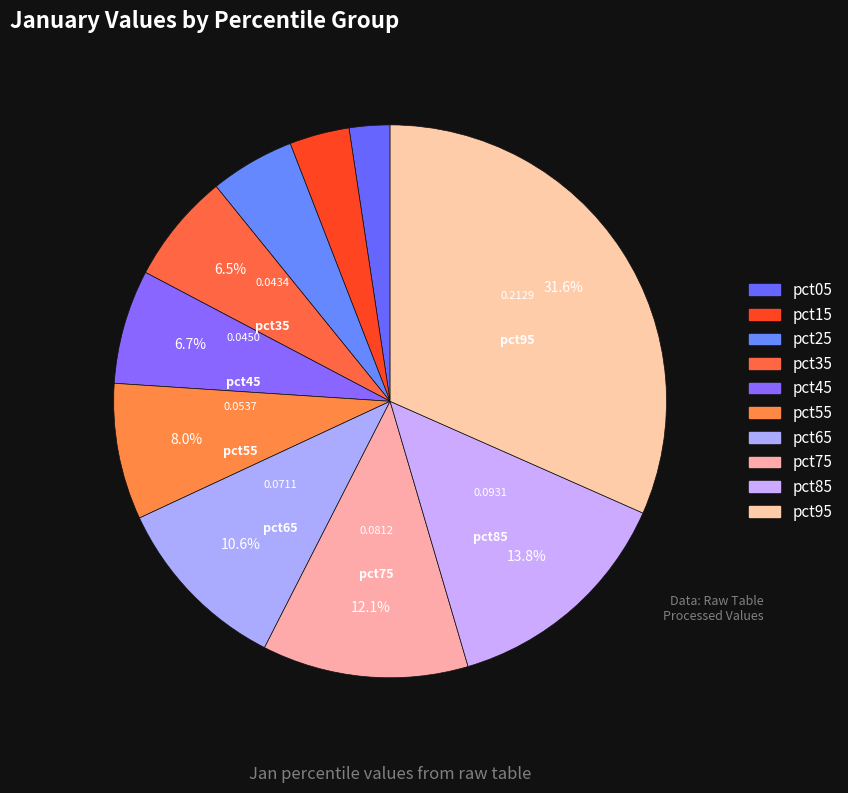

Count the number of slices in the pie.

10